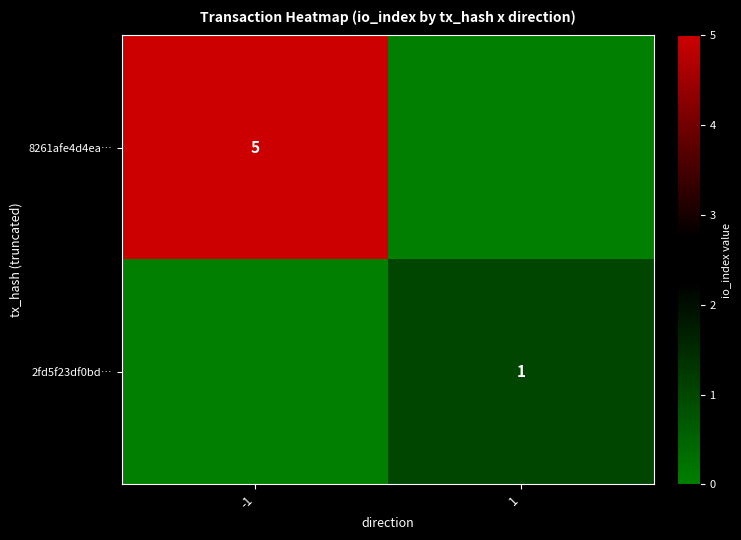

The value of 2fd5f23df0bd… at 1 is 1. True or false?

True